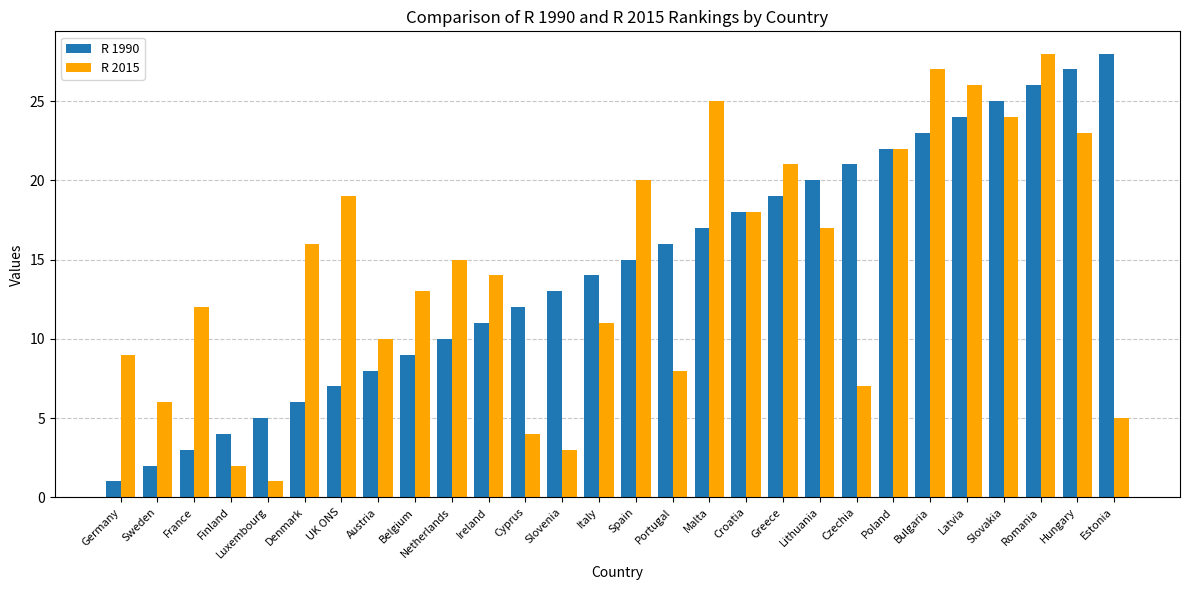

What is the value of the R 2015 bar at the 21st from the left?

7